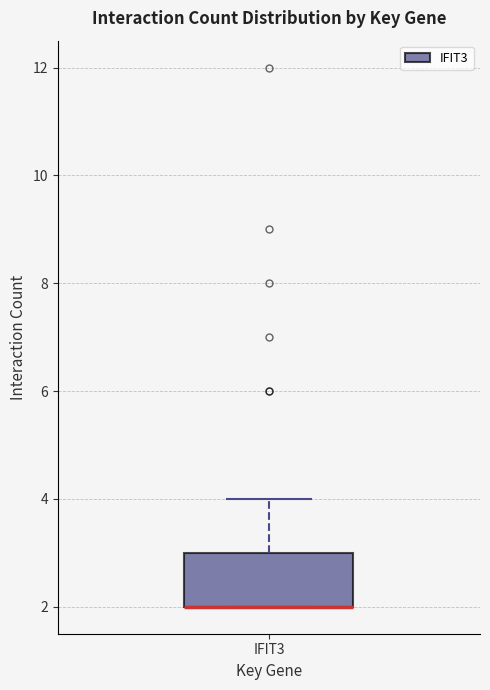

Where is the lower edge of the box for IFIT3 on the y-axis? The values are not printed on the chart, so give them approximately, as read against the axis.

2